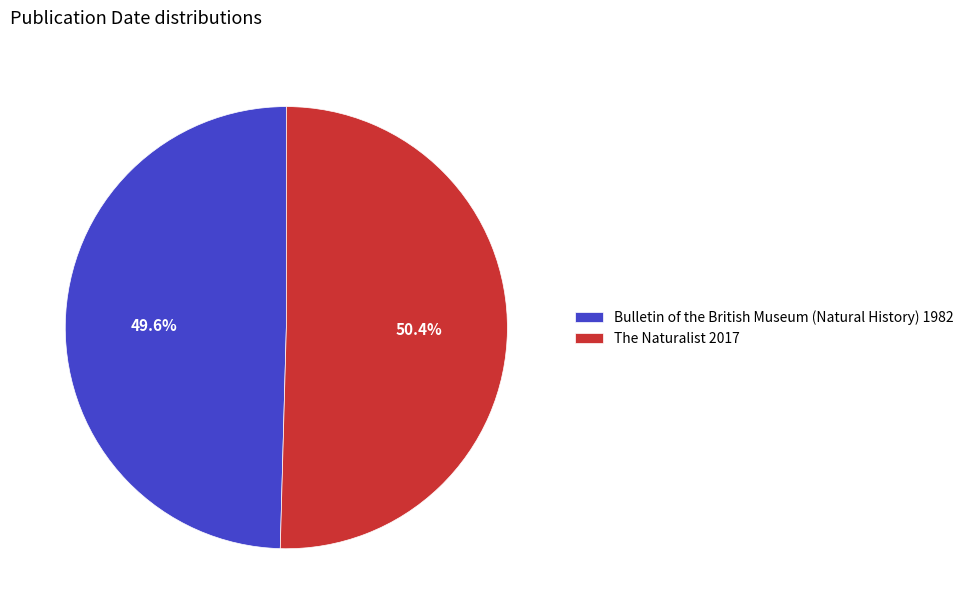

True or false: Bulletin of the British Museum (Natural History) 1982 accounts for 64% of the total.

False